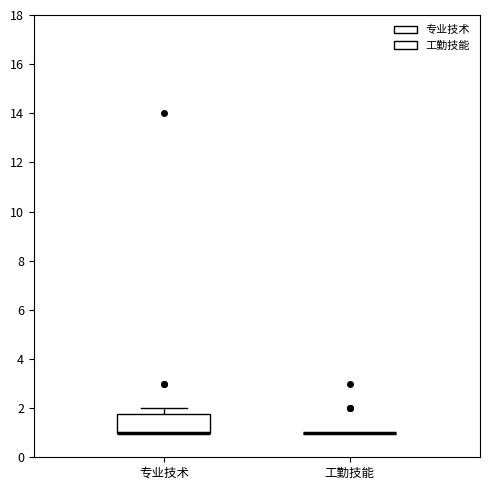

Reading left to right, transcribe this box plot: for each box, give where its median line is, the range the box spans, and where its two whiskers end, as read against the y-axis. The values are not printed on the chart, so give them approximately, as read against the axis.

专业技术: median 1.0 (drawn on the box's lower edge), box 1.0 to 1.8, whiskers 1.0 to 2.0
工勤技能: box collapsed to a line at 1.0, whiskers 1.0 to 1.0